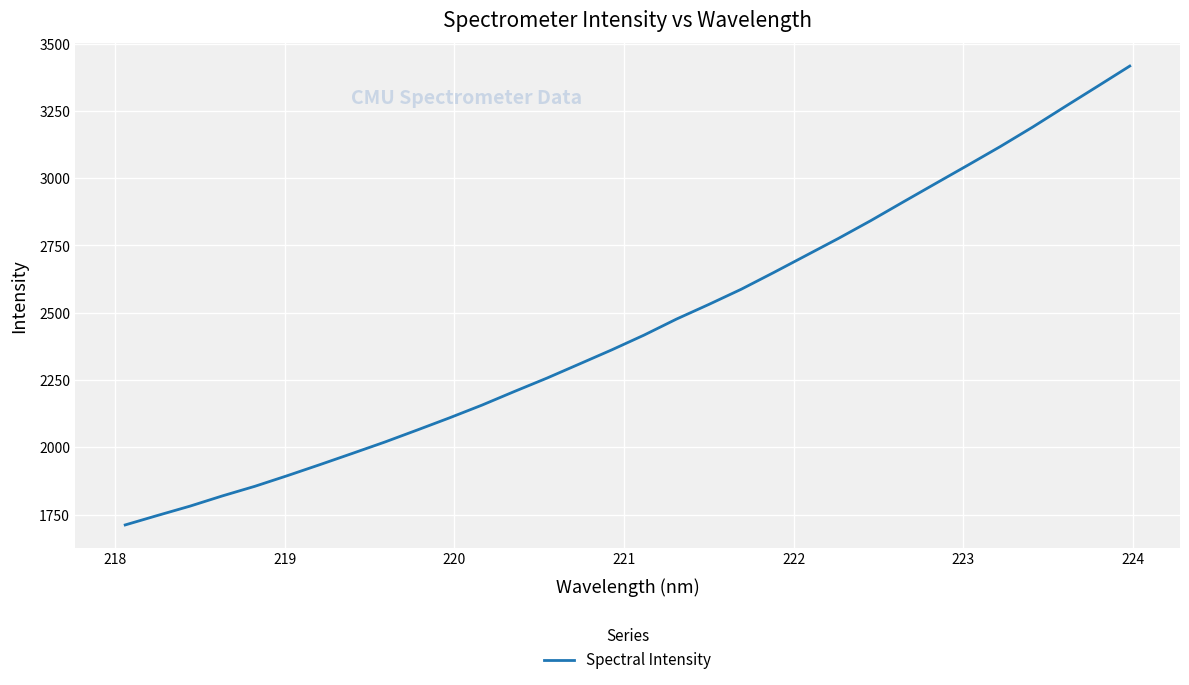

Does the chart display data point markers on the line(s)?

No